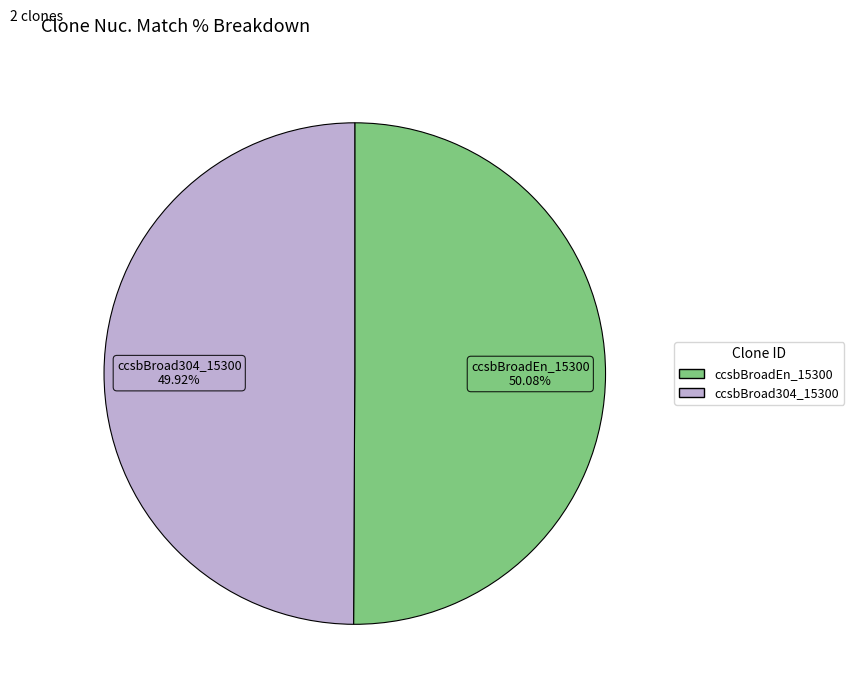

What percentage is the ccsbBroad304_15300 slice, to the nearest percent?

50%